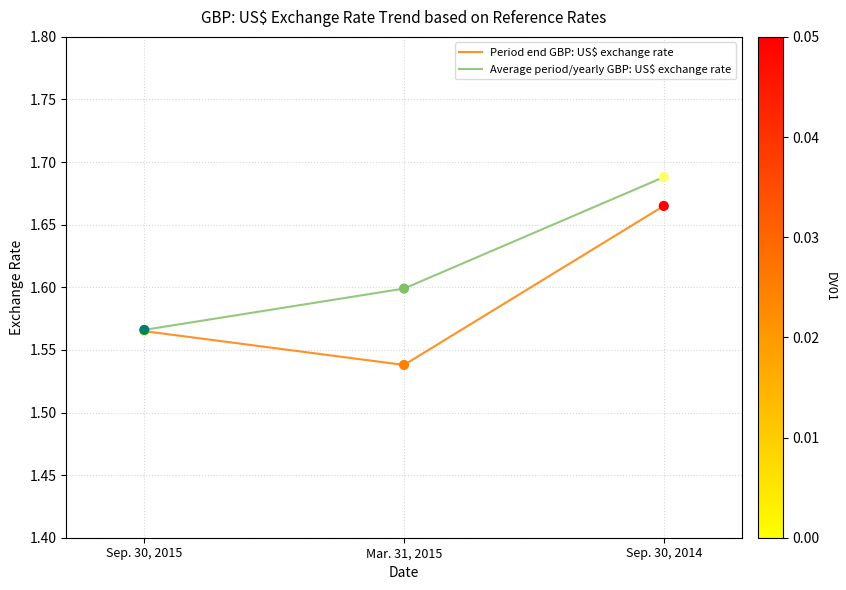

Is the value of Average period/yearly GBP: US$ exchange rate at Sep. 30, 2015 greater than the value of Period end GBP: US$ exchange rate at Sep. 30, 2014?

No